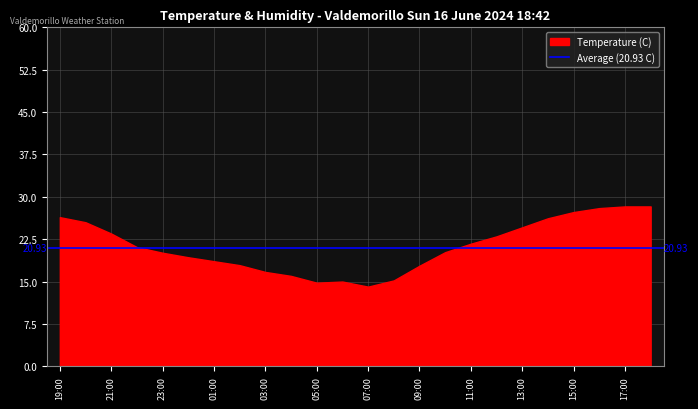

What is the sum of all Temperature (C) values?

509.6